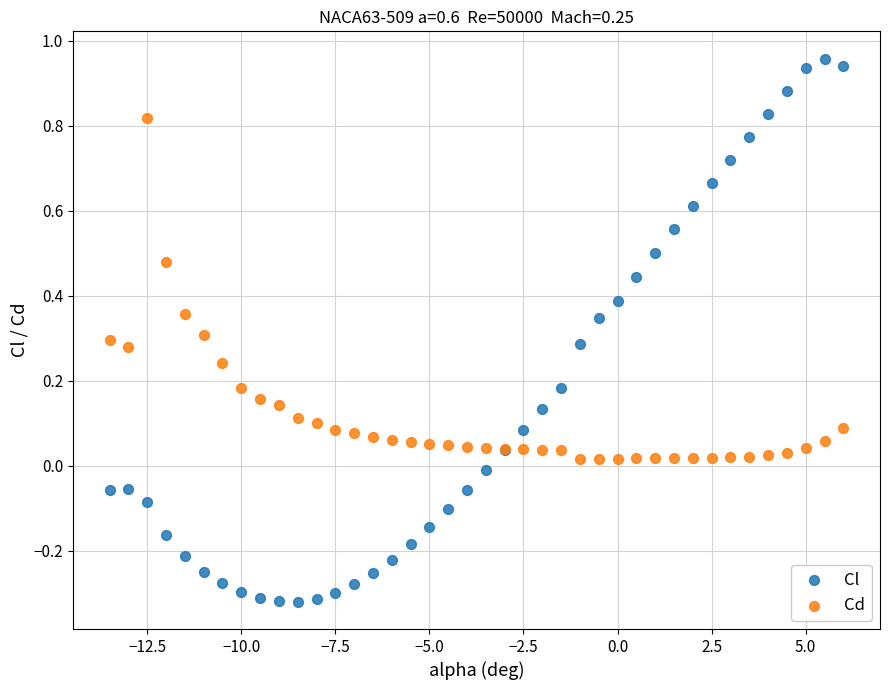

What are all the series names shown in the legend?

Cl, Cd